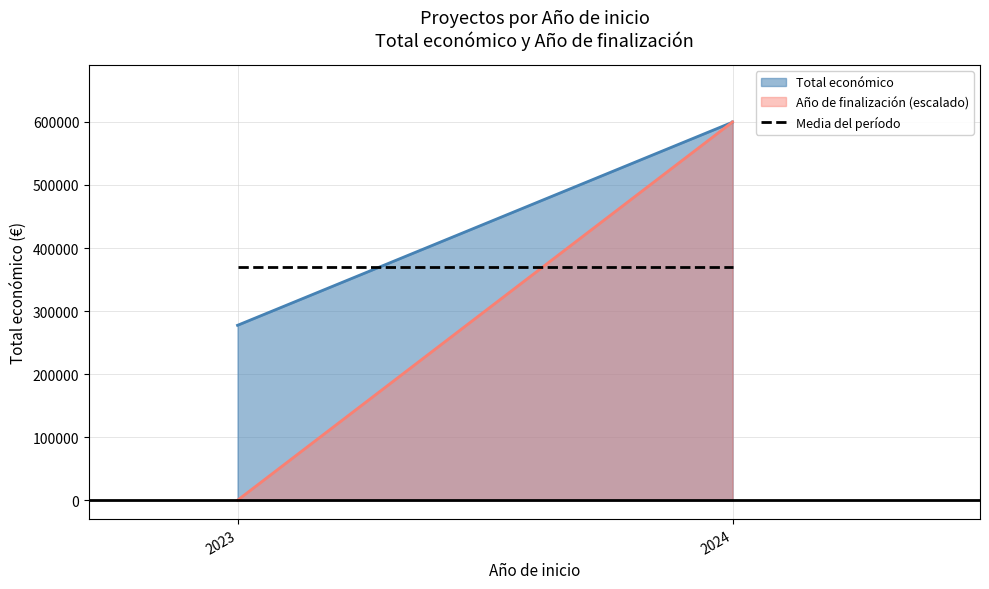

What is the sum of the Total económico values at 2024 and 2024?

1199467.0